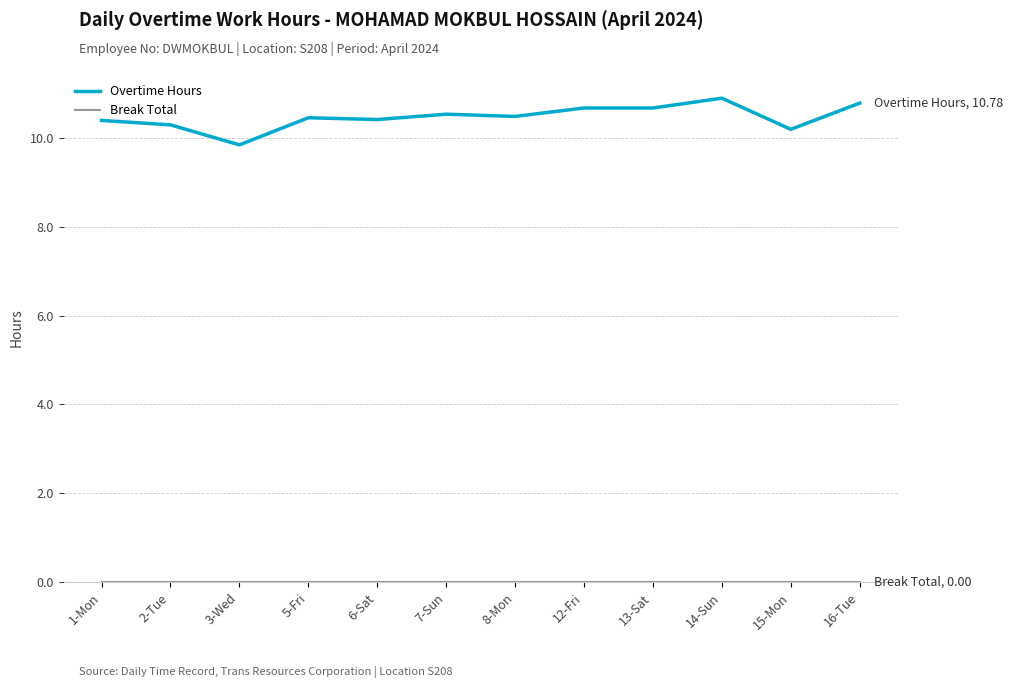

Where is the first local minimum for Overtime Hours?

3-Wed